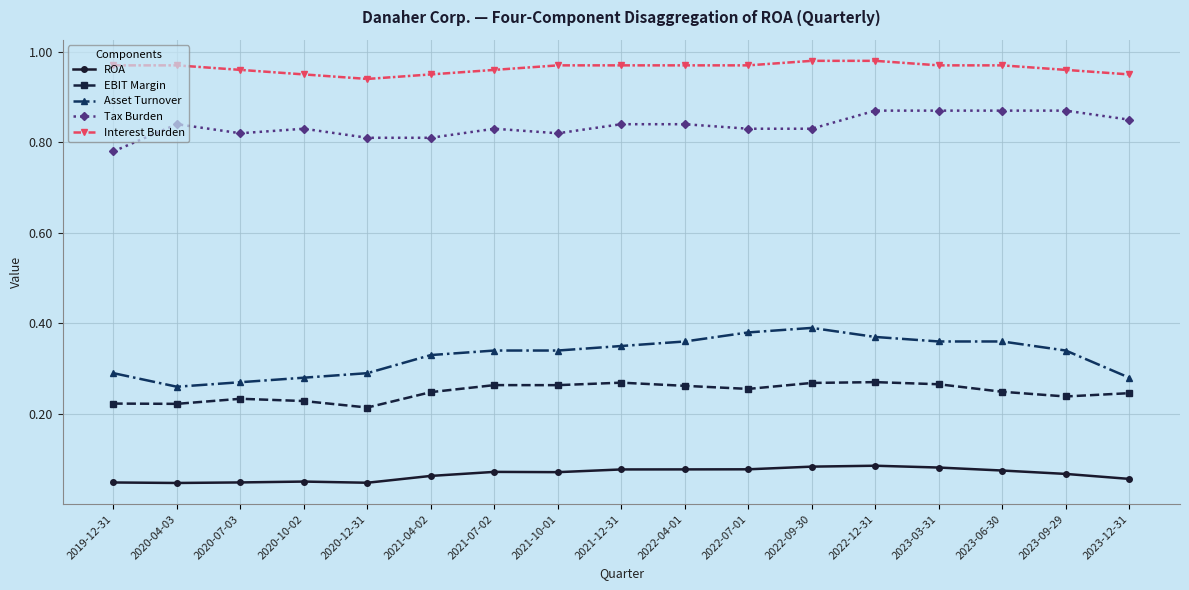

Is the value of Asset Turnover at 2021-10-01 greater than the value of ROA at 2020-04-03?

Yes